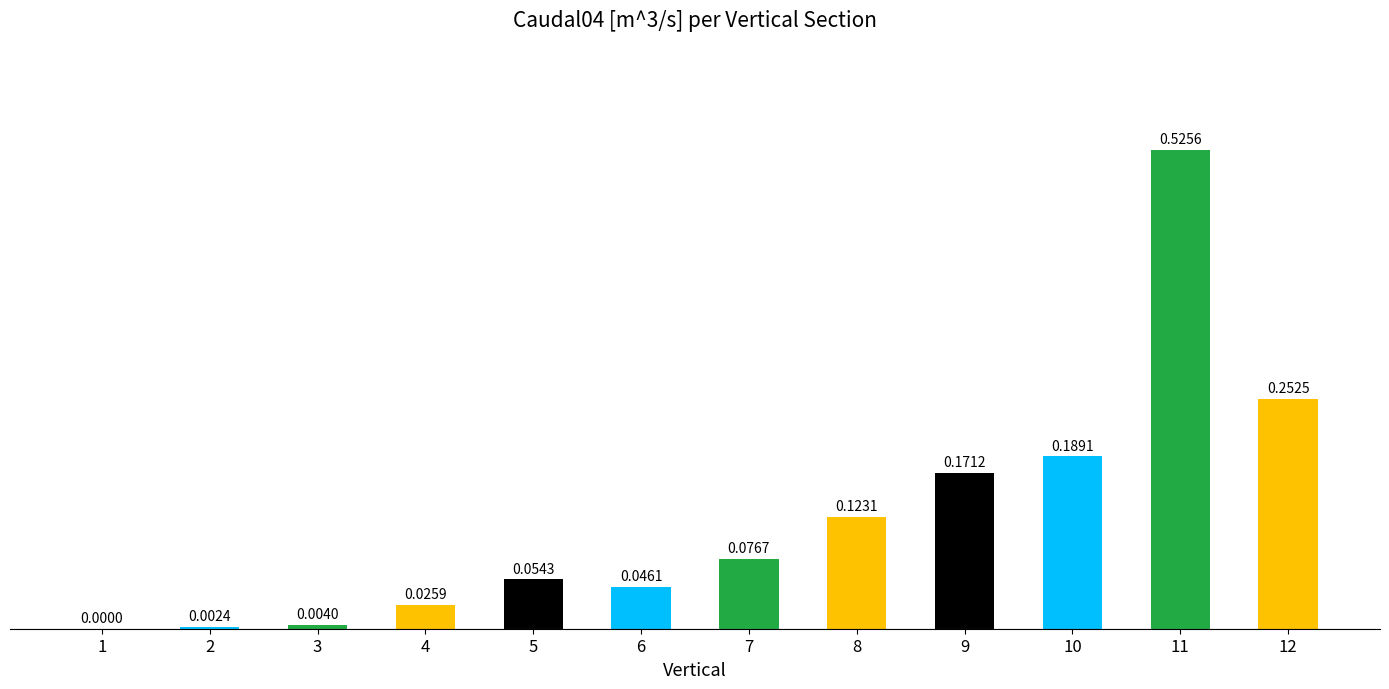

What is the sum of the values at 11 and 7?

0.6